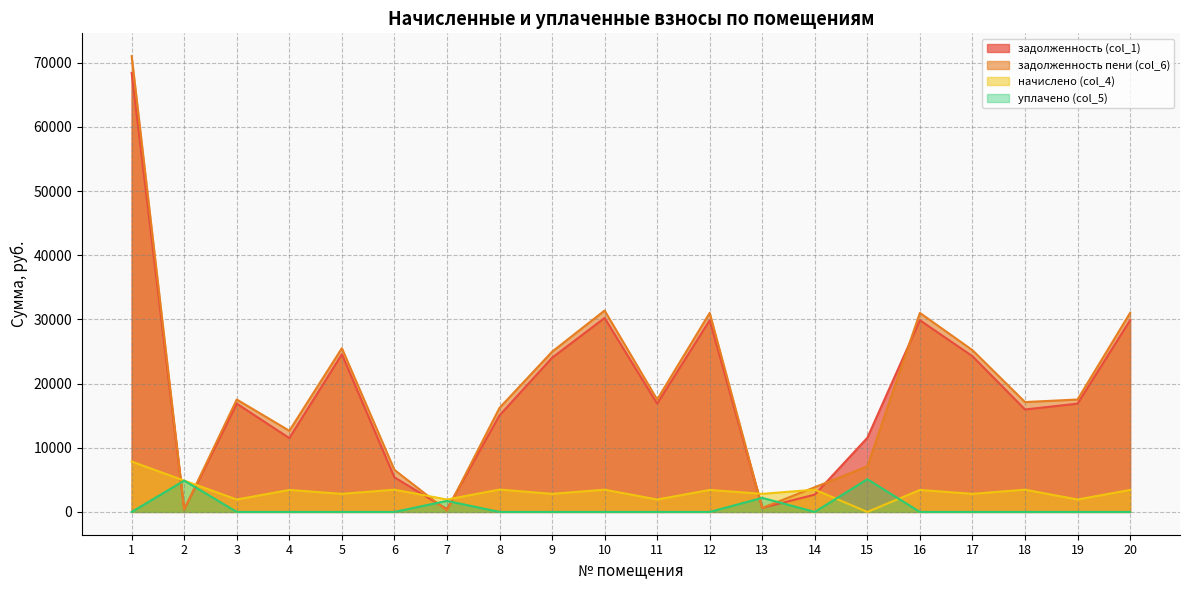

Which series ends up on top after the final intersection of уплачено (col_5) and задолженность (col_1)?

задолженность (col_1)